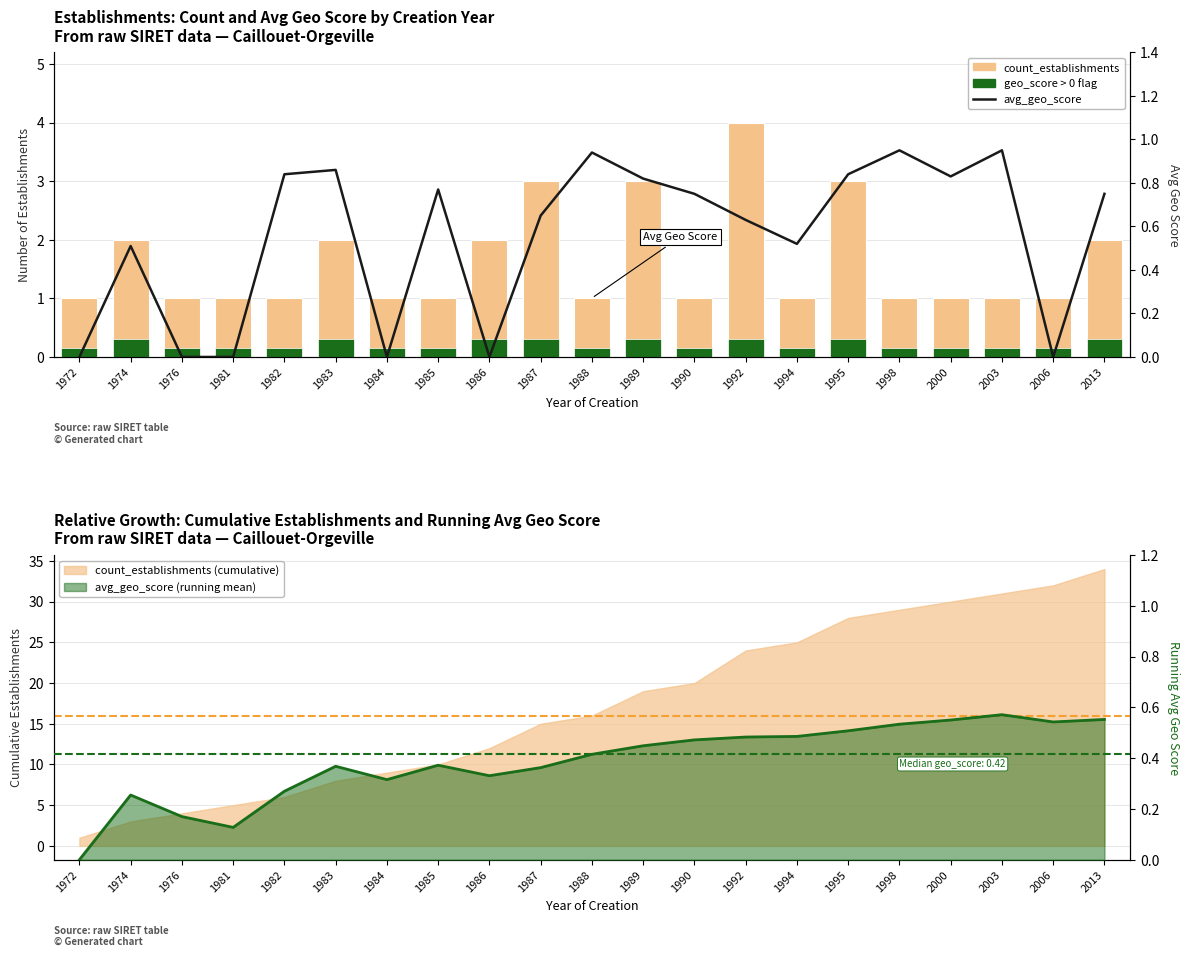

How many data points in avg_geo_score are above 0?

15